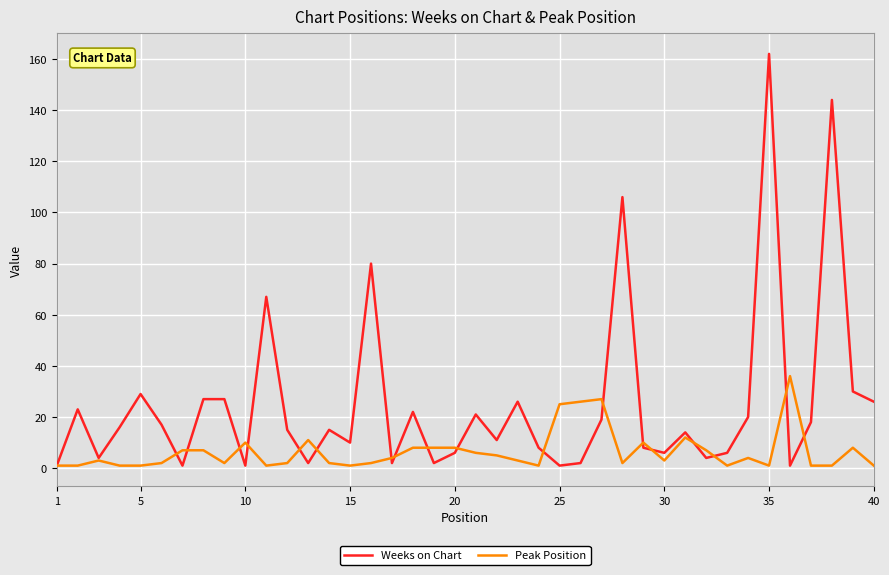

What are all the series names shown in the legend?

Weeks on Chart, Peak Position